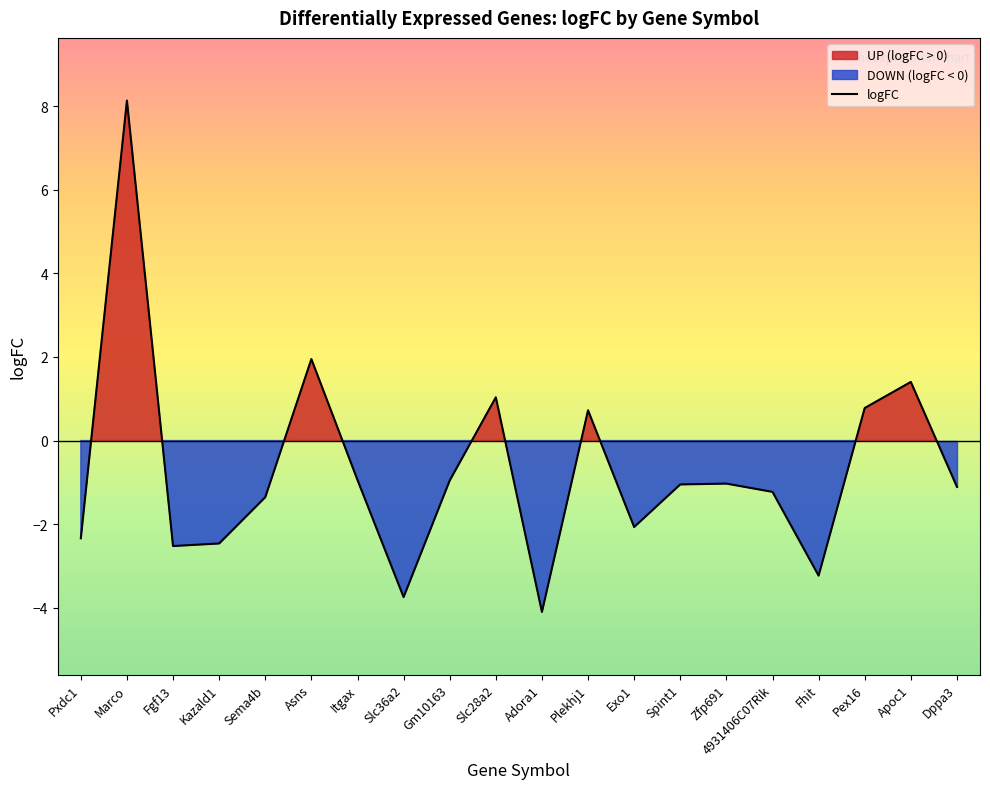

How many data points are less than -1?

12